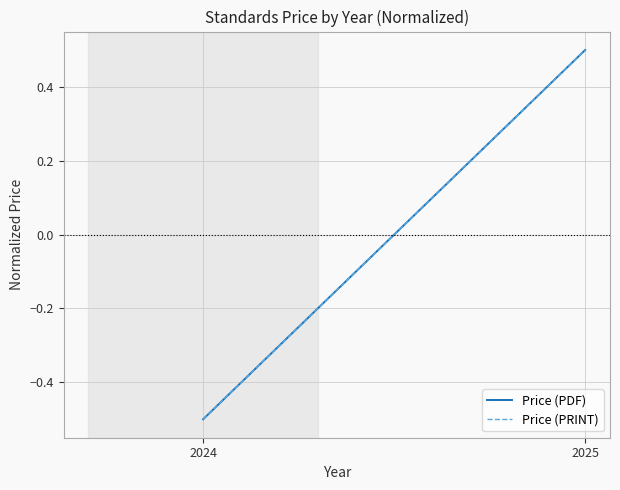

Reading left to right, list all the values displayed in this chart.

Price (PDF): -0.5	0.5
Price (PRINT): -0.5	0.5